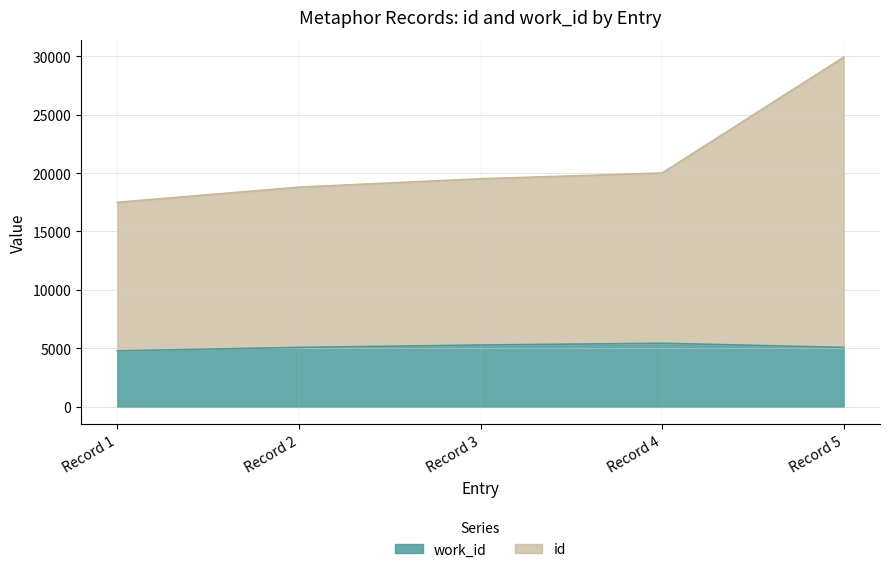

What is the greatest value displayed?

29910